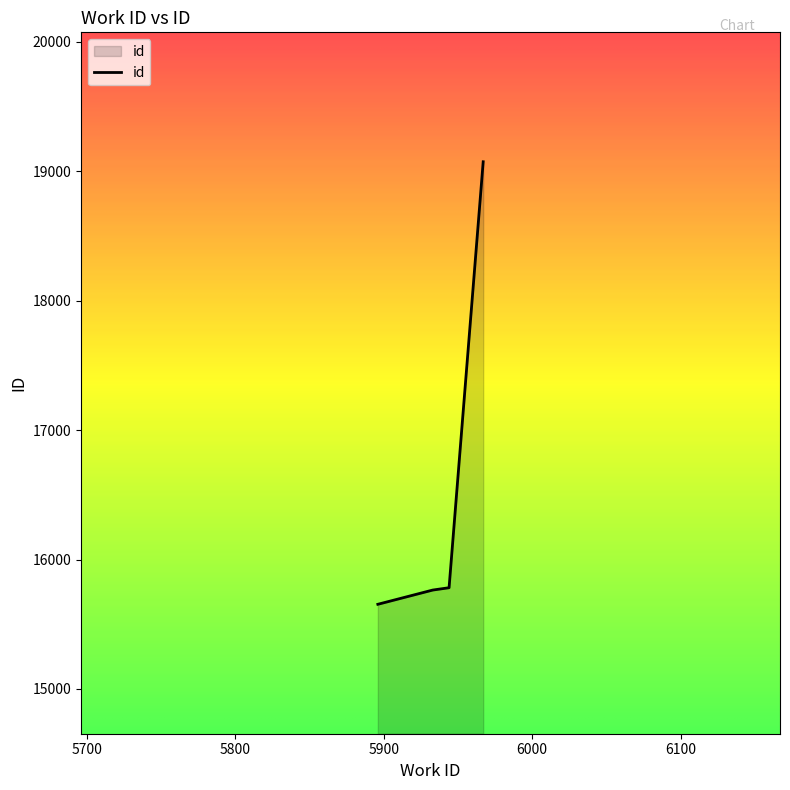

What is the greatest value displayed?

19073